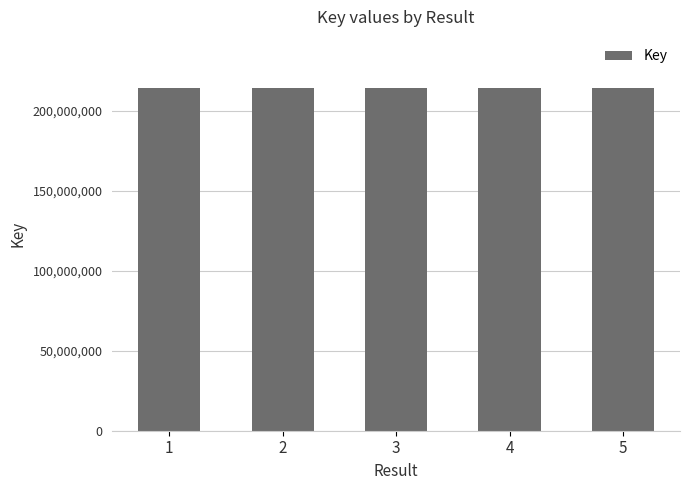

Does the chart contain stacked bars?

No